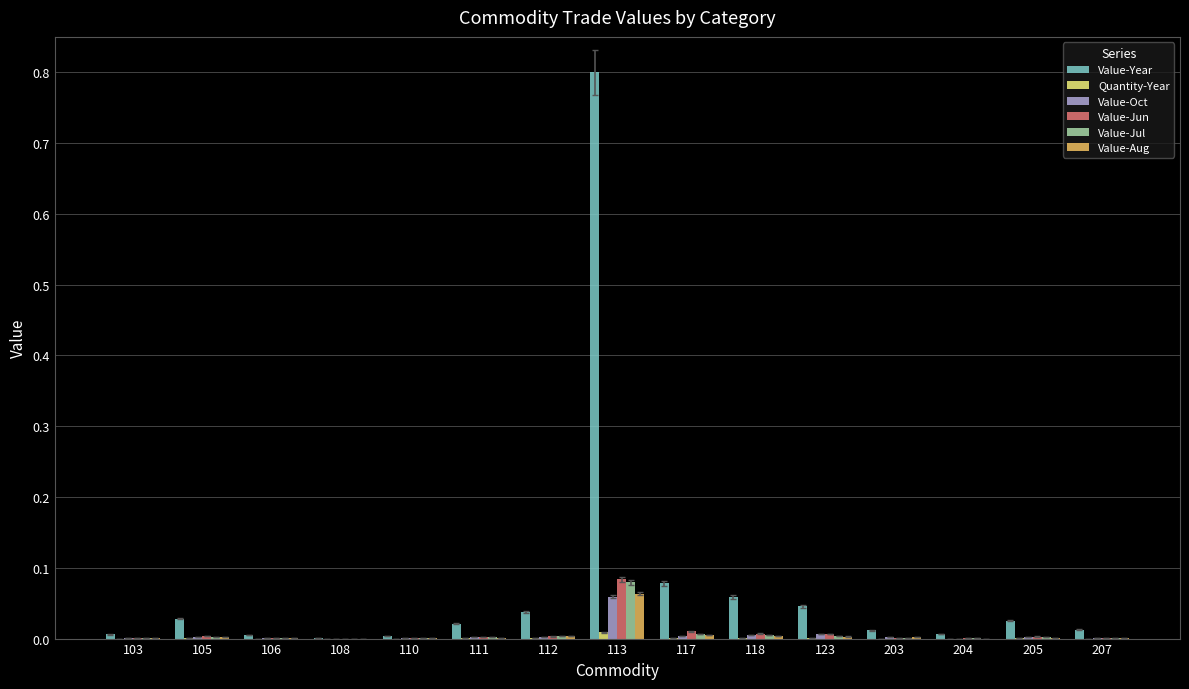

At which category does the chart reach its peak across all series?

113